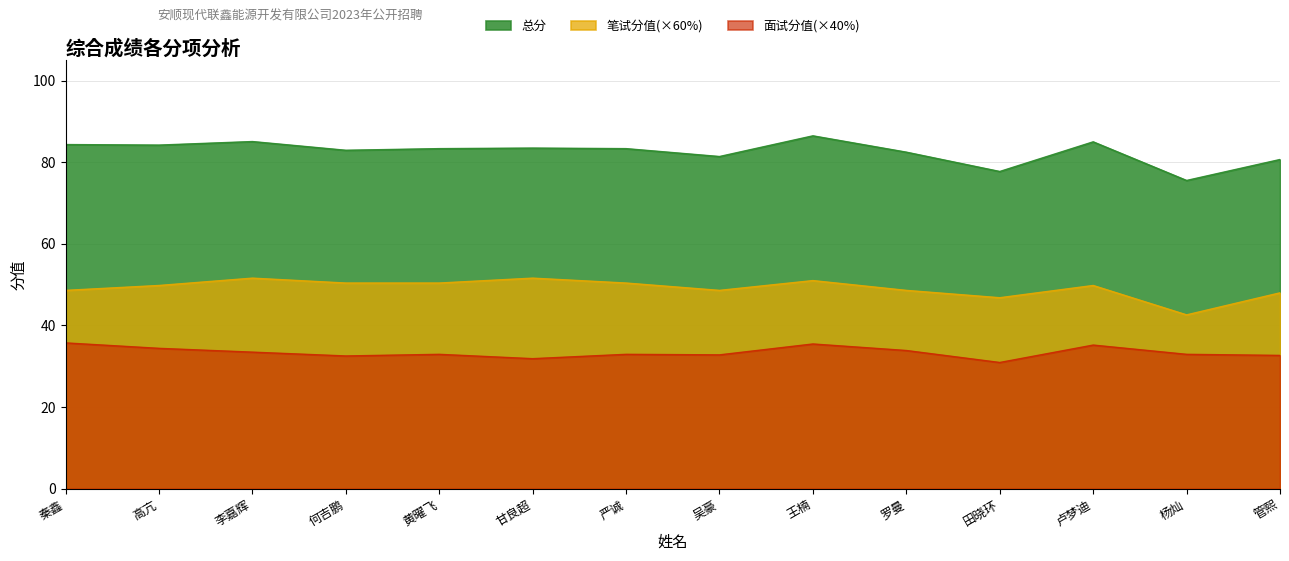

What is the label of the 12th point from the left?

卢梦迪